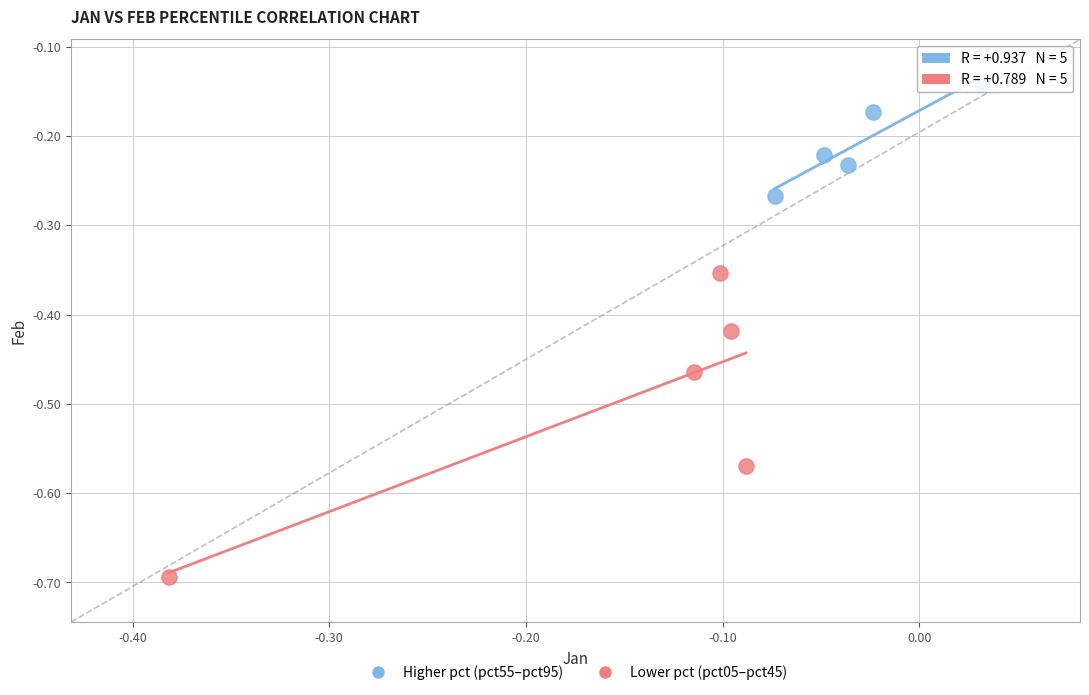

Which series reaches the maximum Y coordinate?

Higher pct (pct55–pct95)